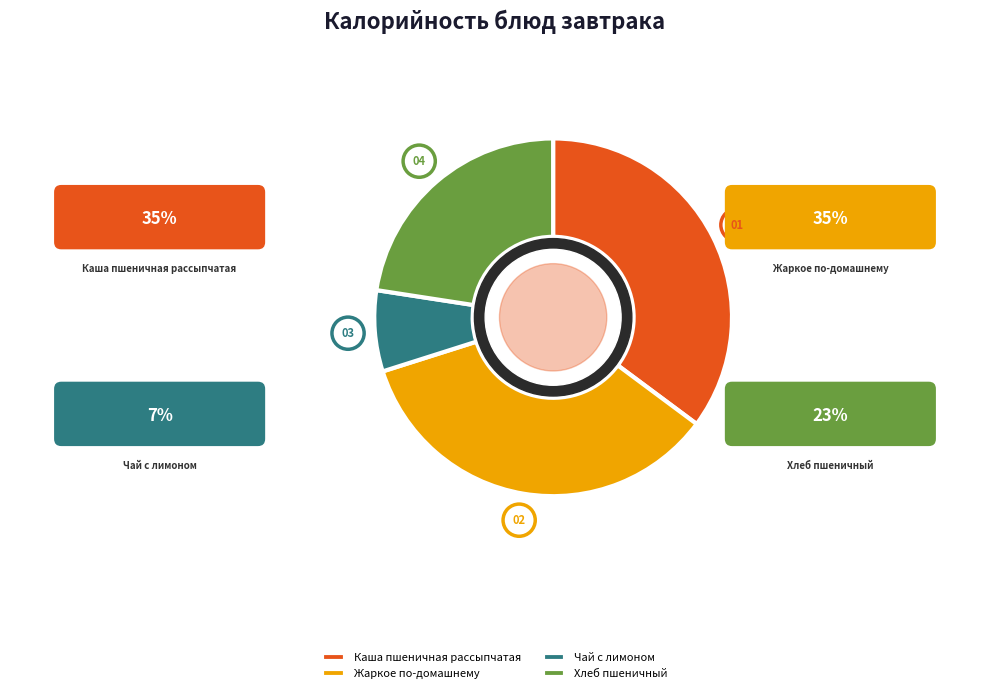

To the nearest percent, what portion does Жаркое по-домашнему represent?

35%